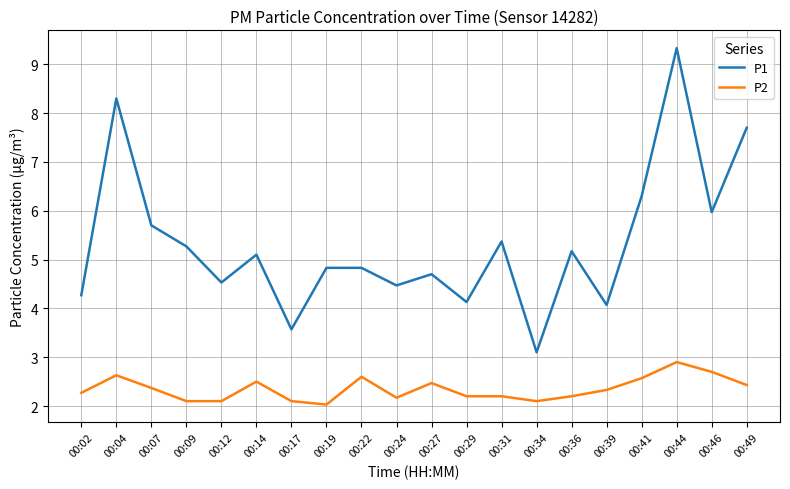

Reading right to left, what are all the values shown in this chart?

P1: 00:49=7.7	00:46=6.0	00:44=9.3	00:41=6.3	00:39=4.1	00:36=5.2	00:34=3.1	00:31=5.4	00:29=4.1	00:27=4.7	00:24=4.5	00:22=4.8	00:19=4.8	00:17=3.6	00:14=5.1	00:12=4.5	00:09=5.3	00:07=5.7	00:04=8.3	00:02=4.3
P2: 00:49=2.4	00:46=2.7	00:44=2.9	00:41=2.6	00:39=2.3	00:36=2.2	00:34=2.1	00:31=2.2	00:29=2.2	00:27=2.5	00:24=2.2	00:22=2.6	00:19=2.0	00:17=2.1	00:14=2.5	00:12=2.1	00:09=2.1	00:07=2.4	00:04=2.6	00:02=2.3